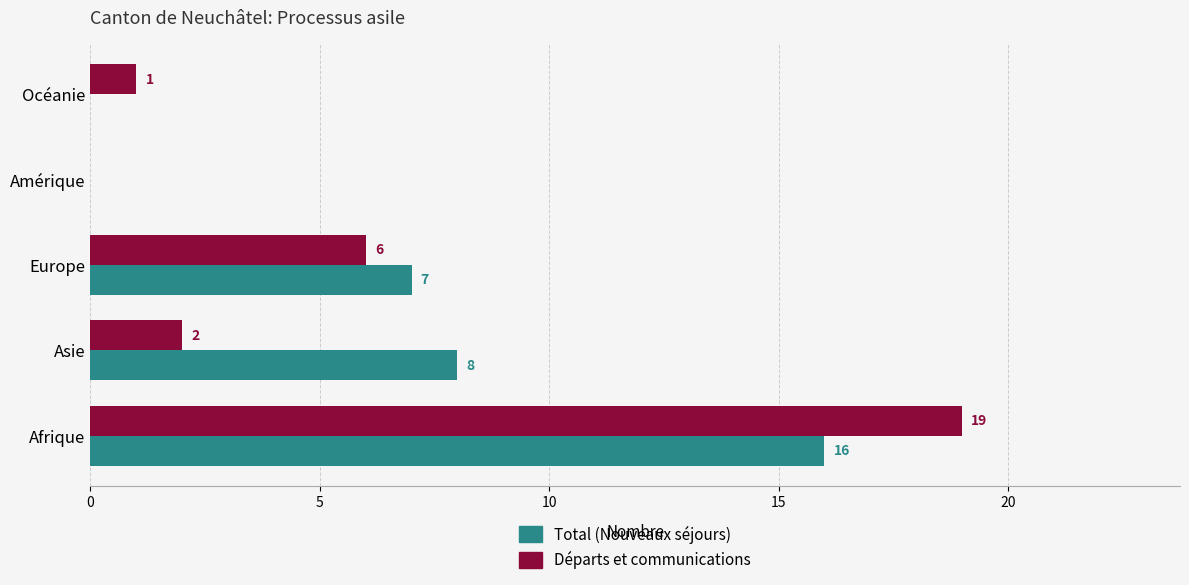

Which category has the highest value across all series?

Afrique